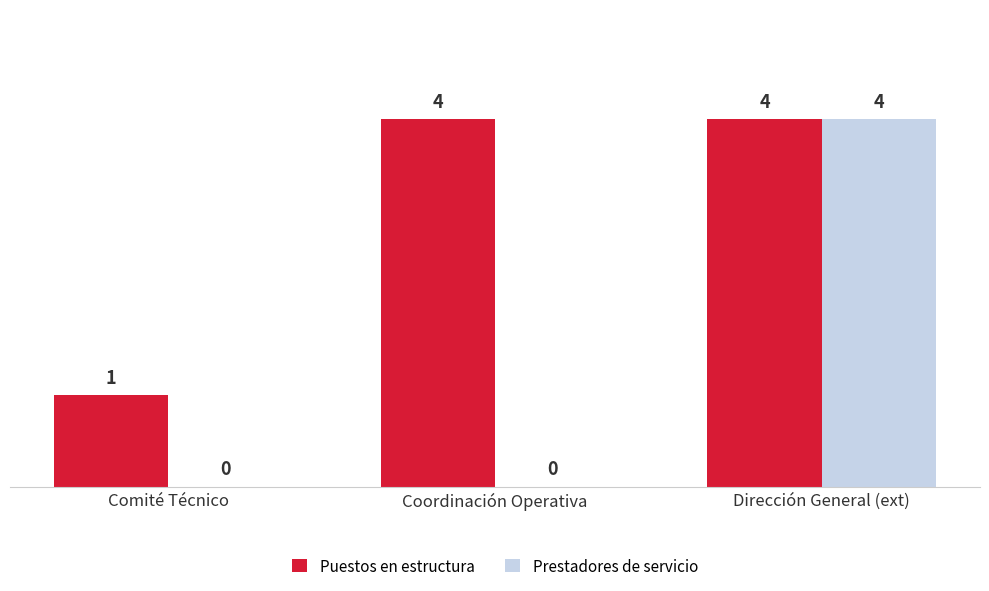

Read the Puestos en estructura value at Dirección General (ext).

4